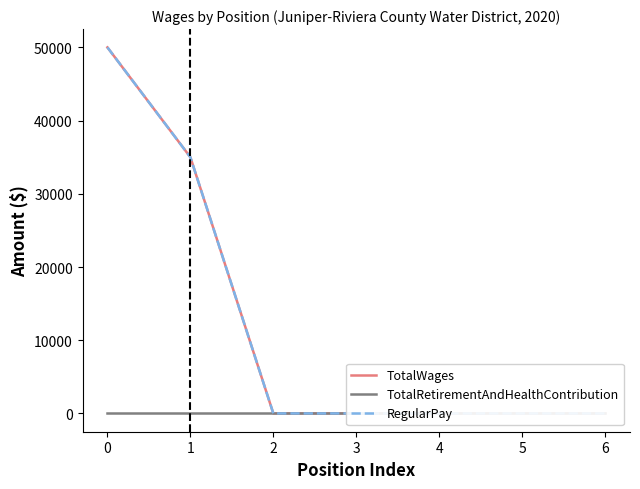

True or false: RegularPay and TotalWages intersect in this chart.

False